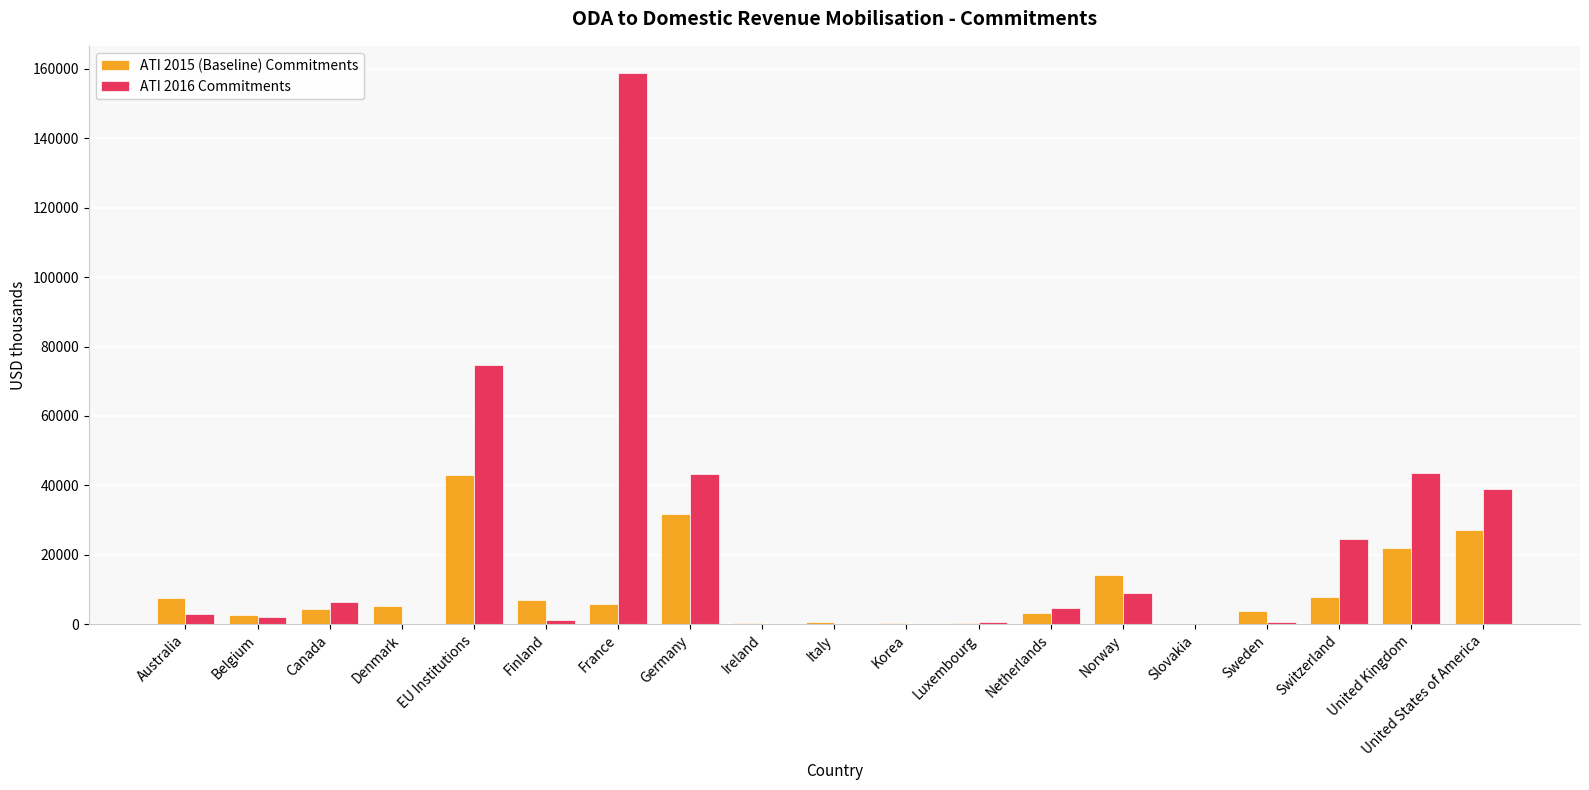

Which series has the widest spread of values?

ATI 2016 Commitments